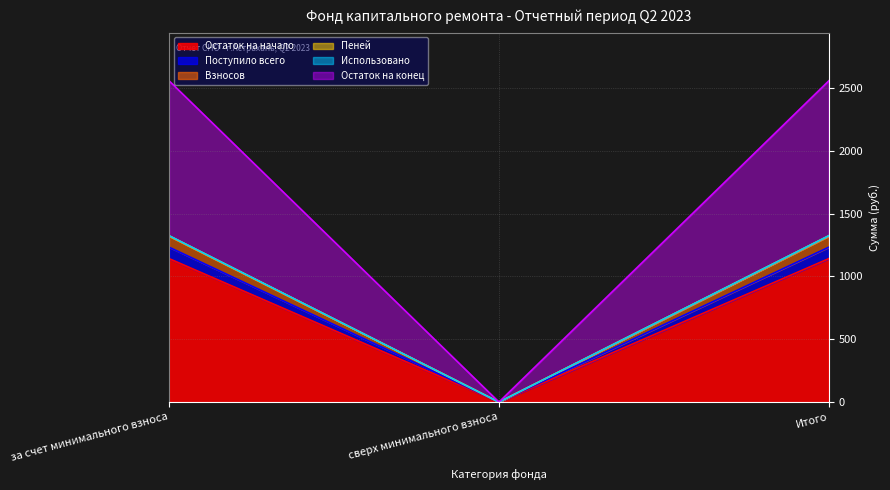

Which series has the largest total across all categories?

Остаток на конец